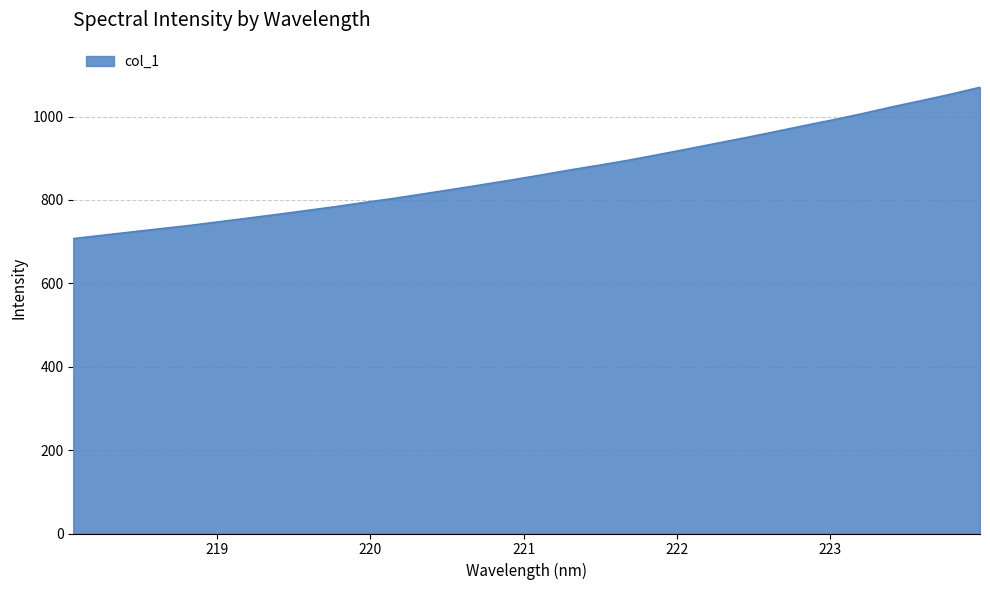

Count the number of values greater than 859.

16